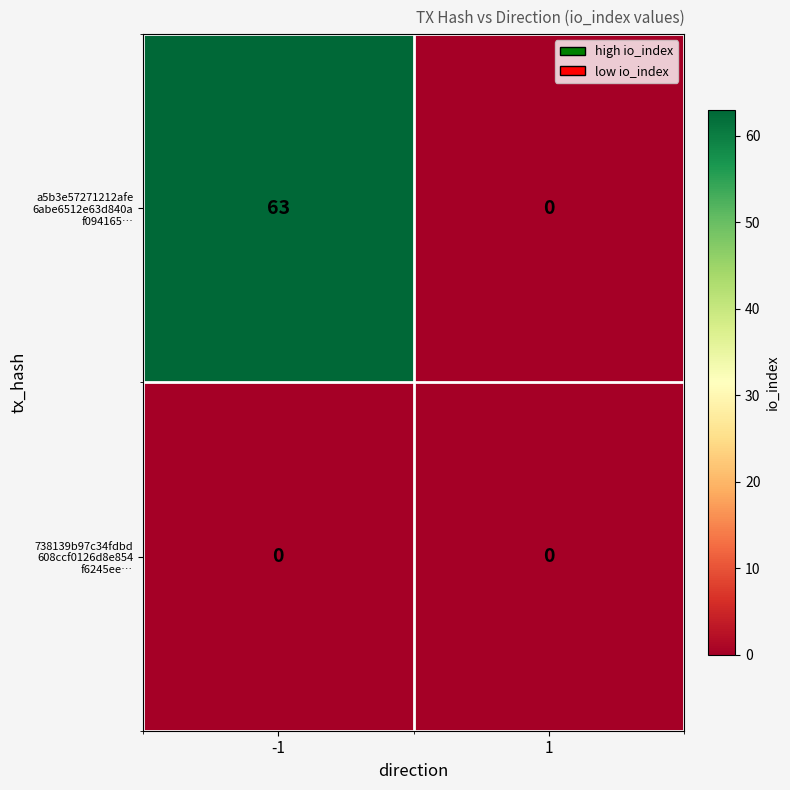

Count the number of categories in the chart.

2